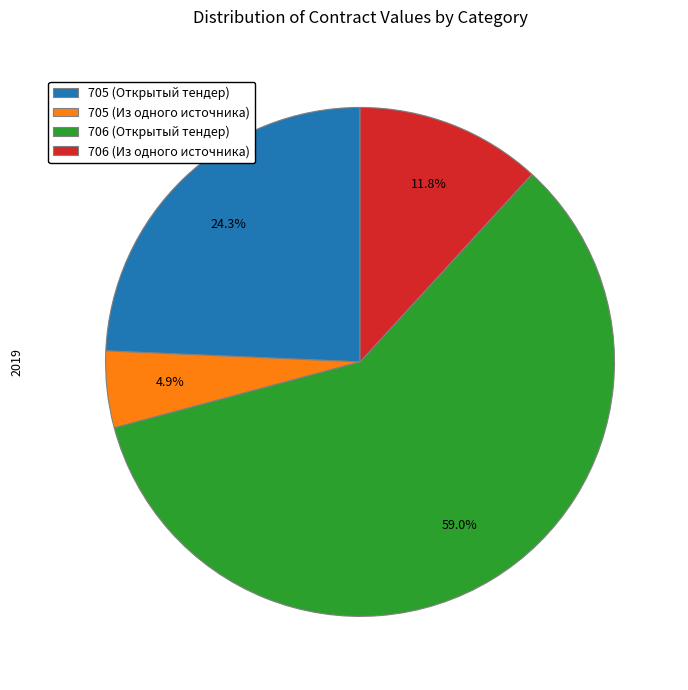

Which category accounts for the majority?

706 (Открытый тендер)